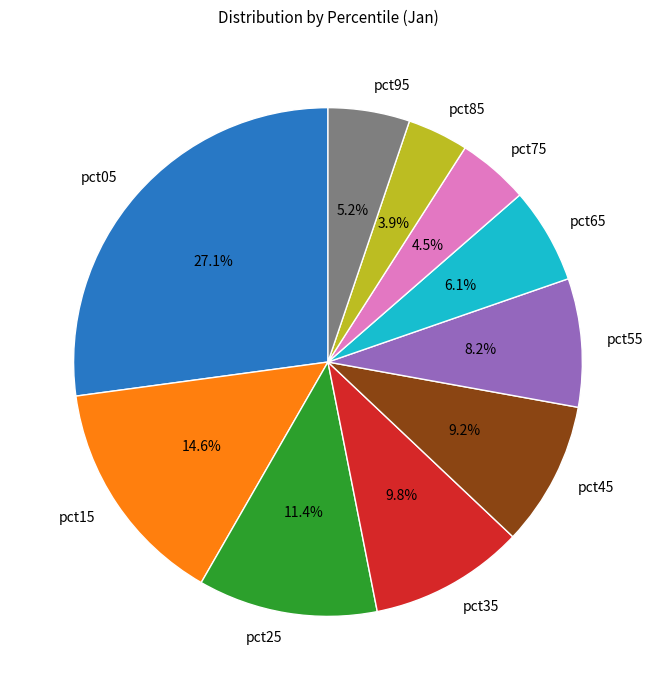

Rank the categories by value from lowest to highest.

pct85, pct75, pct95, pct65, pct55, pct45, pct35, pct25, pct15, pct05